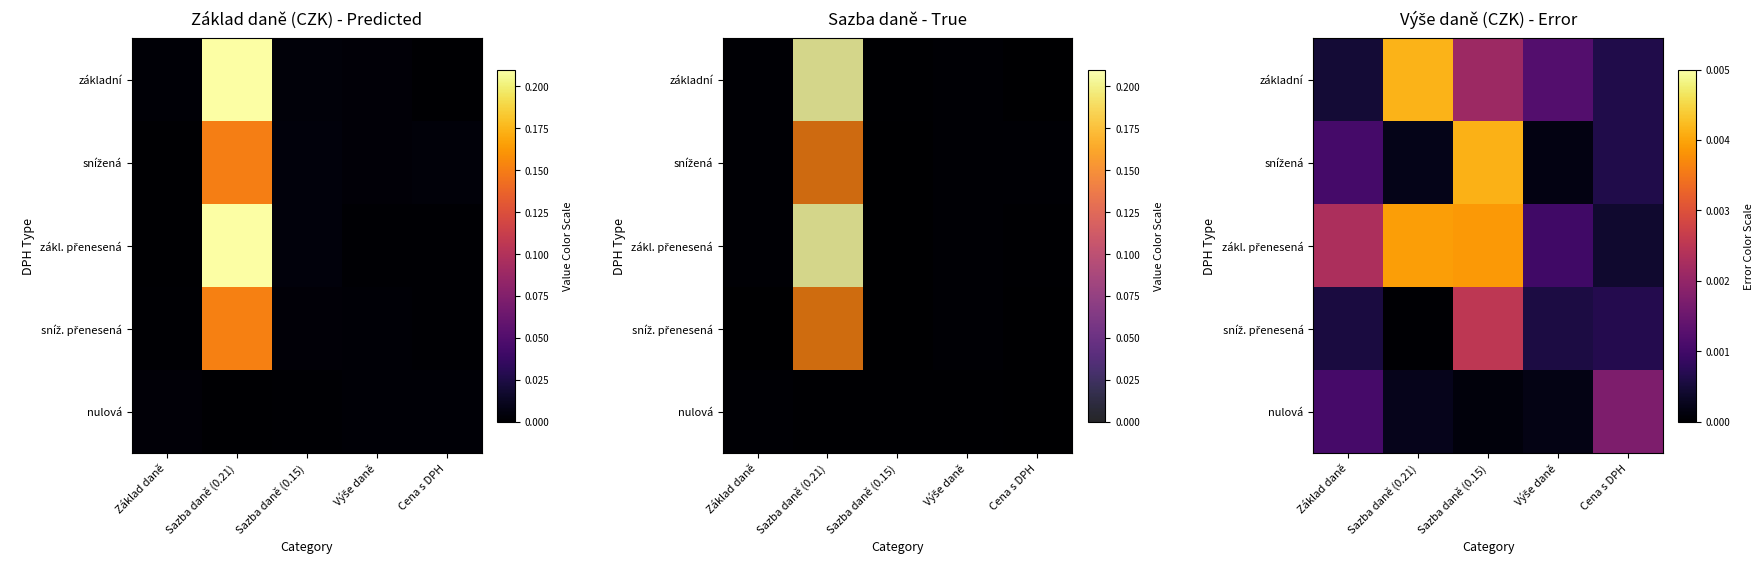

At Cena s DPH, list the series in order from smallest to largest.

zákl. přenesená, základní, snížená, sníž. přenesená, nulová